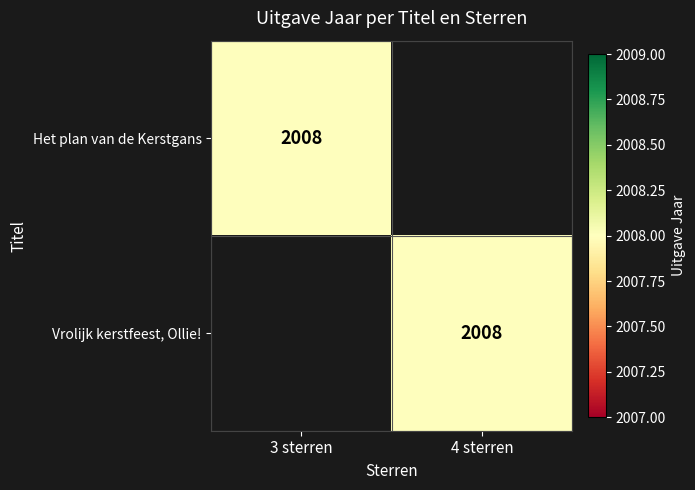

The value of Vrolijk kerstfeest, Ollie! at 4 sterren is 2008. True or false?

True